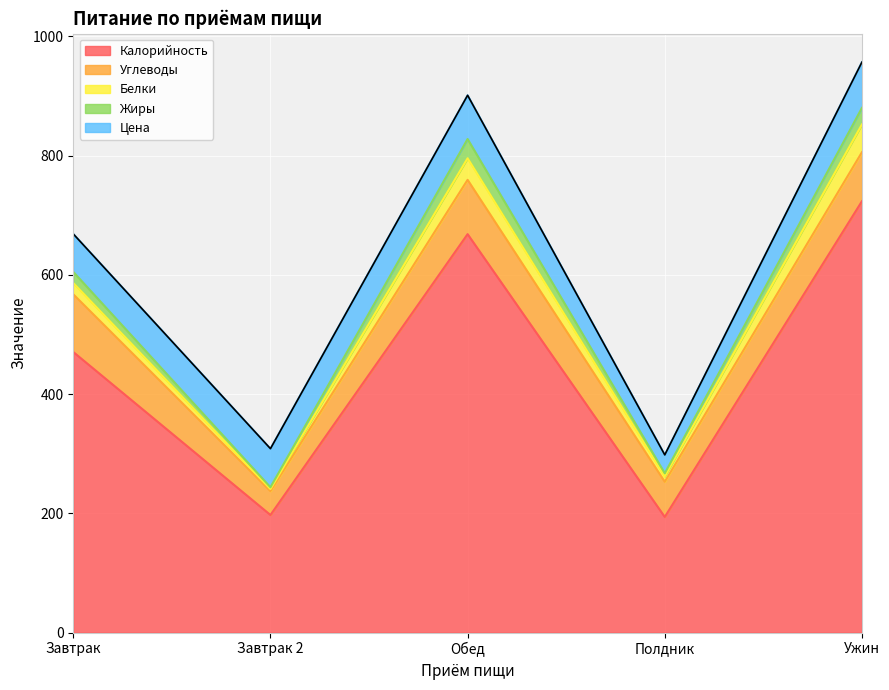

What is the sum of all Углеводы values?

369.1